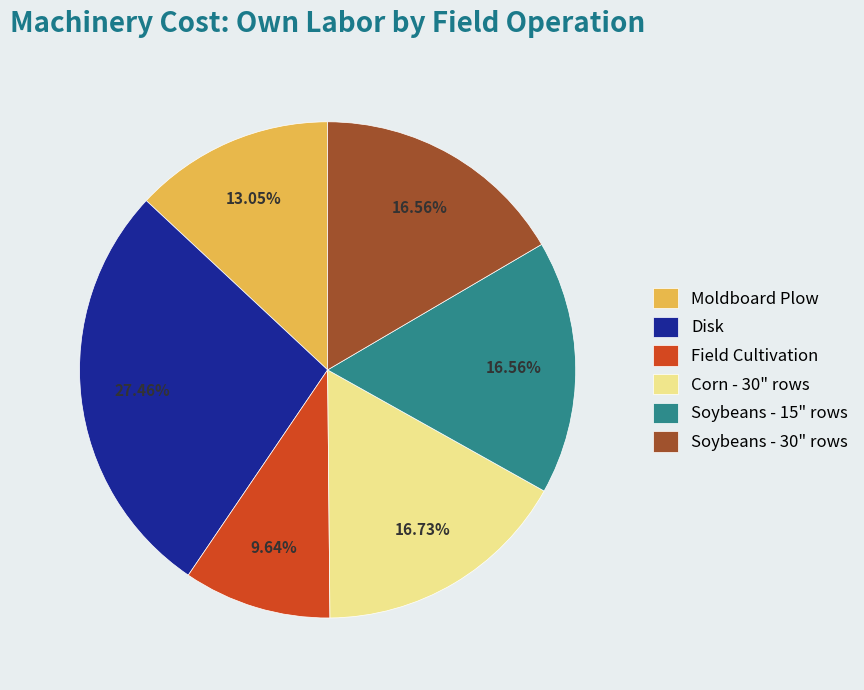

What percentage is the Disk slice, to the nearest percent?

27%